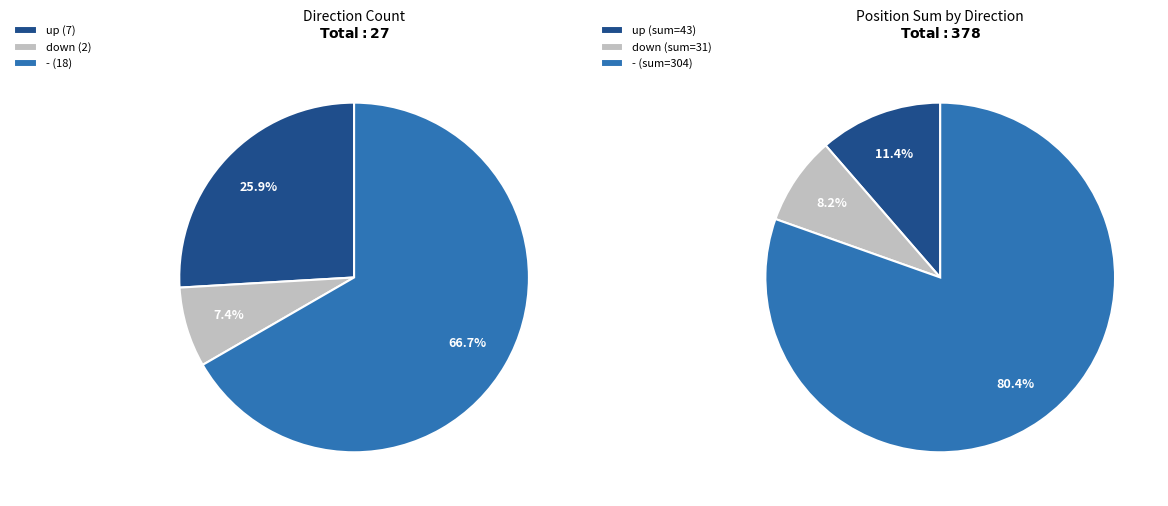

Rank the categories by value from highest to lowest.

-, up, down